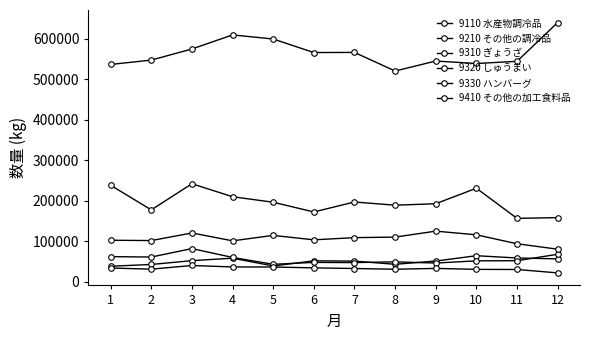

How many lines are shown in the chart?

6